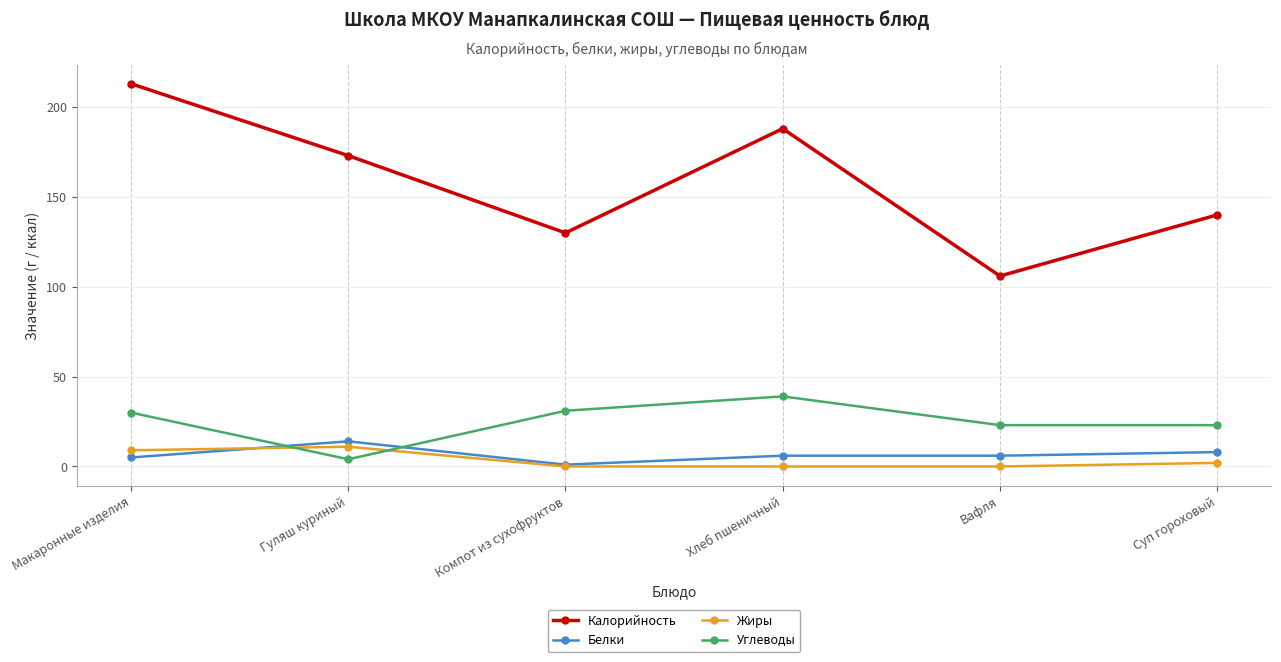

Which category has the highest value across all series?

Макаронные изделия